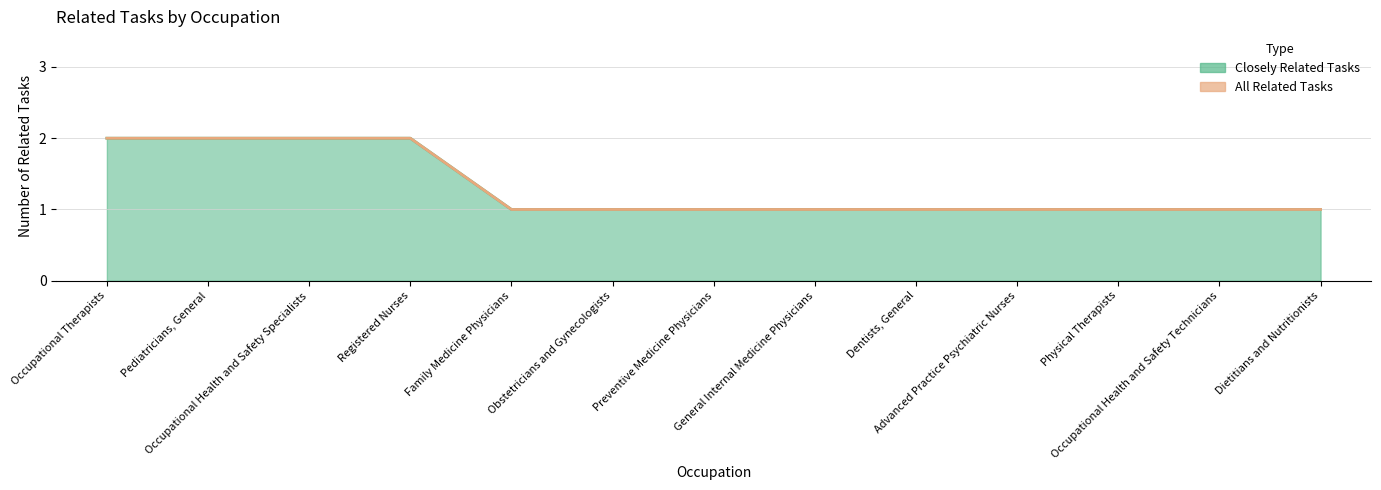

True or false: All Related Tasks and Closely Related Tasks intersect in this chart.

False